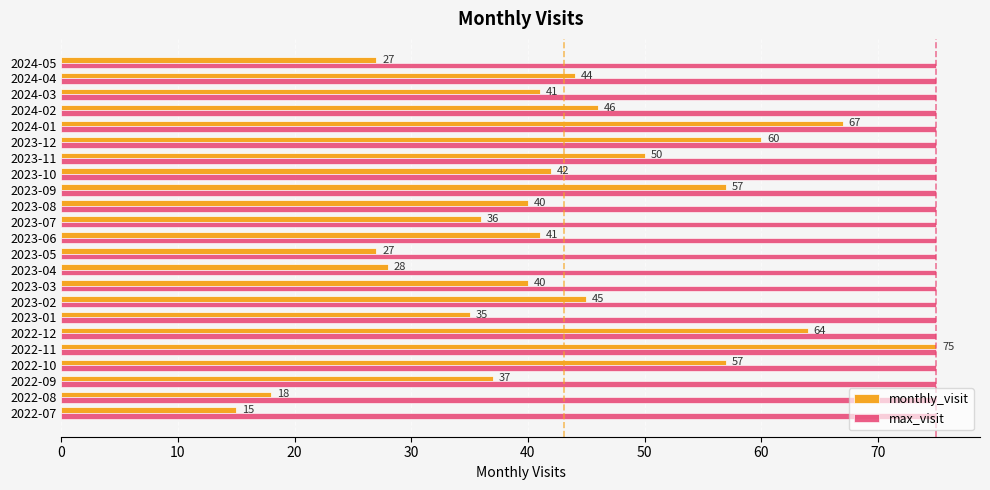

What is the difference between the second highest and minimum values in the monthly_visit series?

52